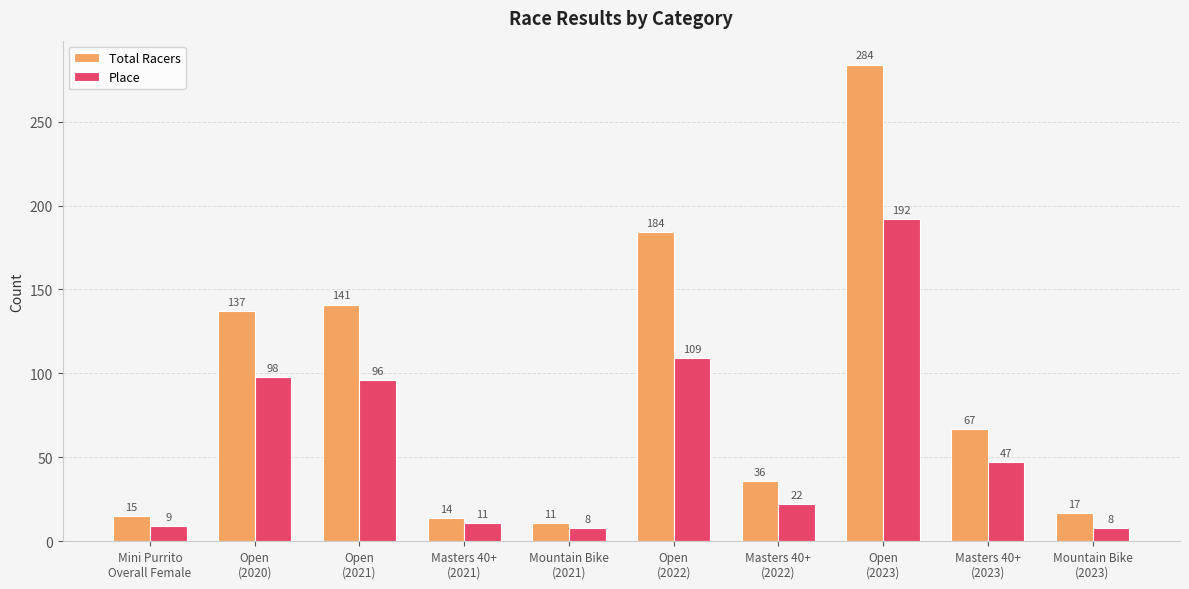

Which series has the widest spread of values?

Total Racers